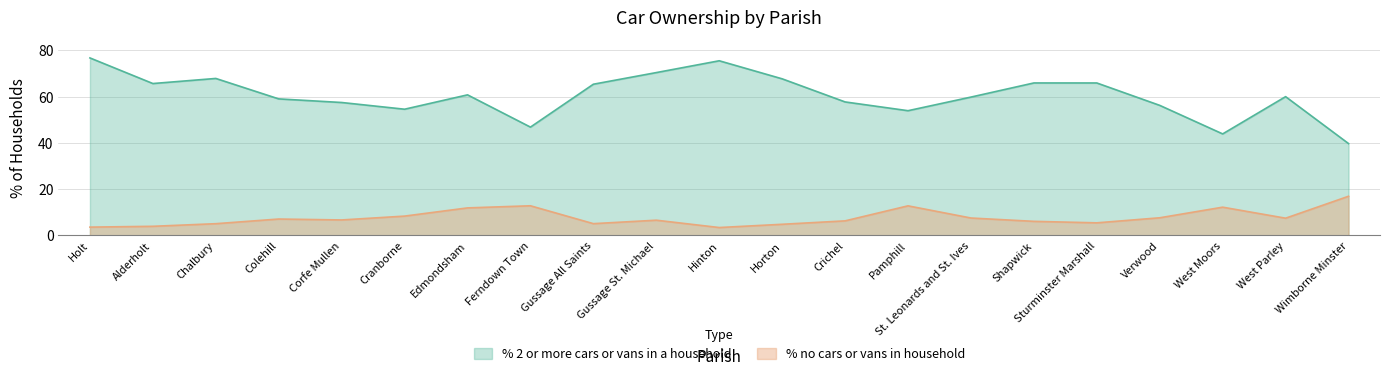

The % 2 or more cars or vans in a household series shows 56.2 at Verwood. True or false?

True